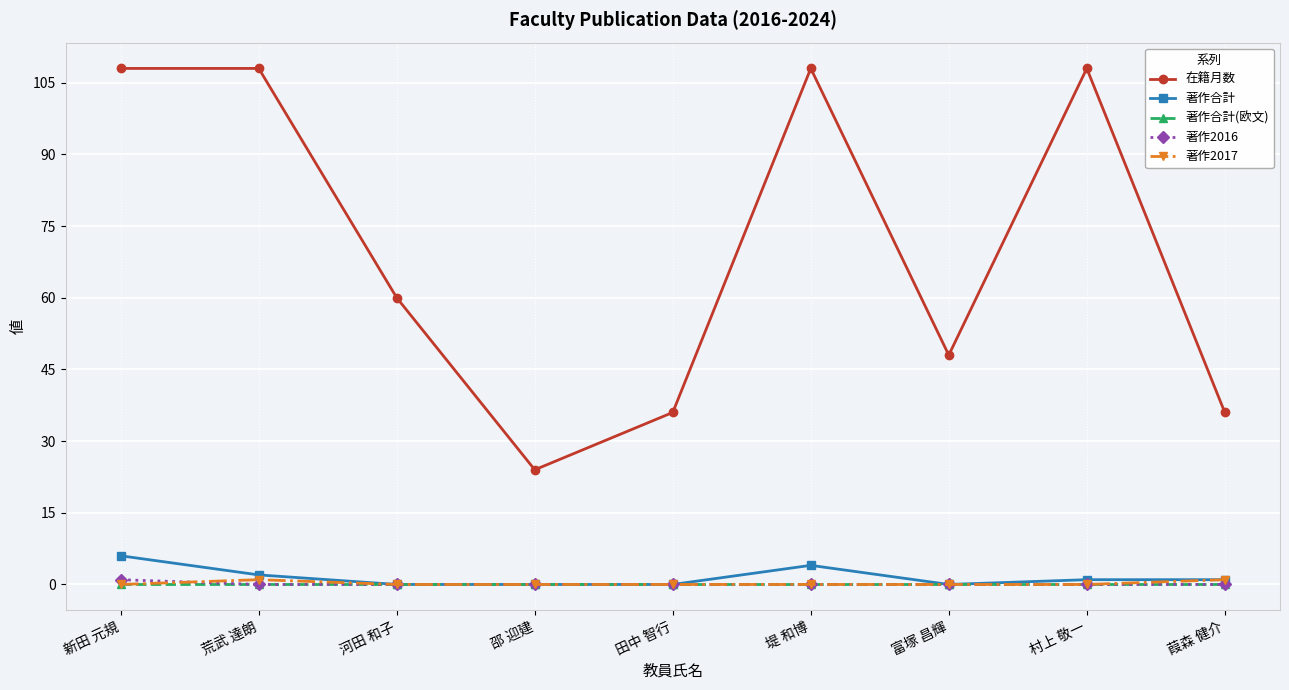

True or false: 在籍月数 and 著作2016 intersect in this chart.

False